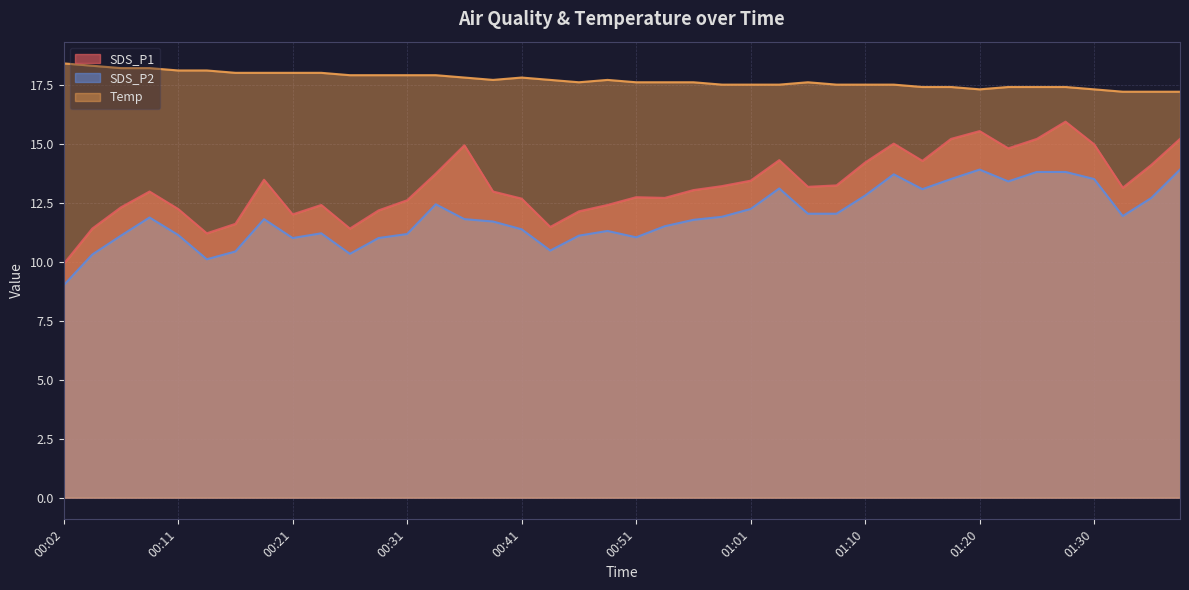

Is it true that SDS_P2 equals 11.7 at 00:38?

True